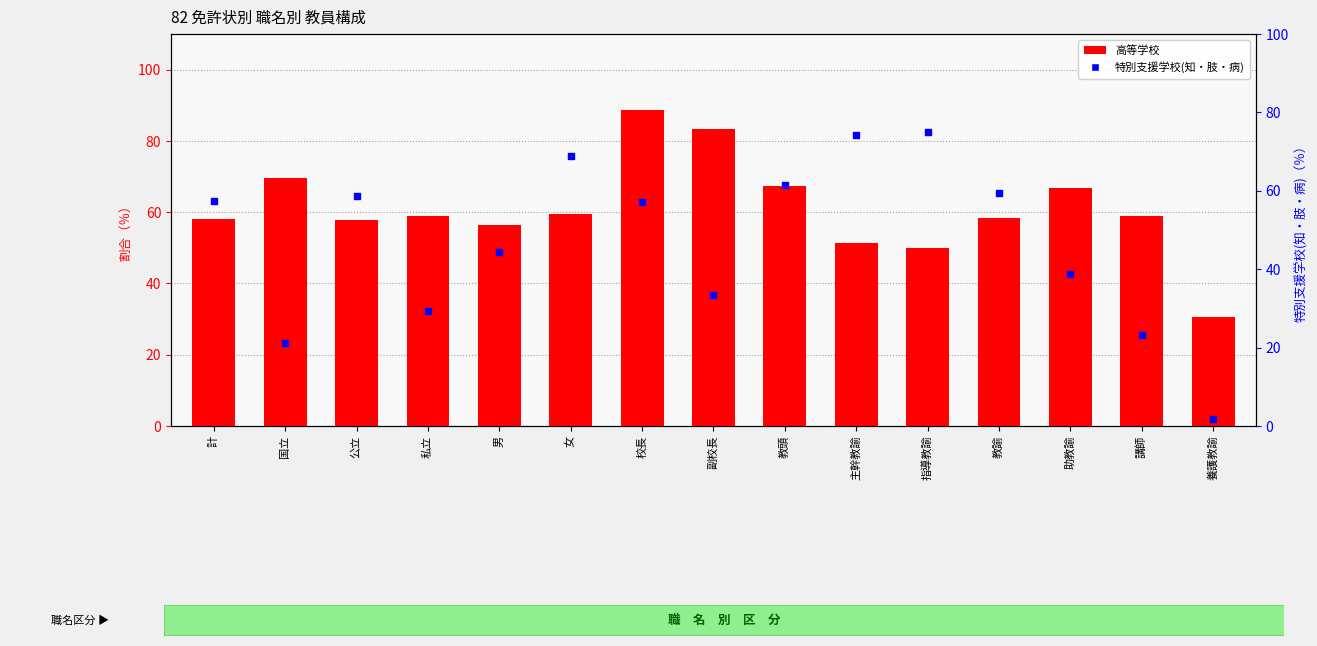

Which series has the largest Y range (max minus min)?

特別支援学校(知・肢・病)